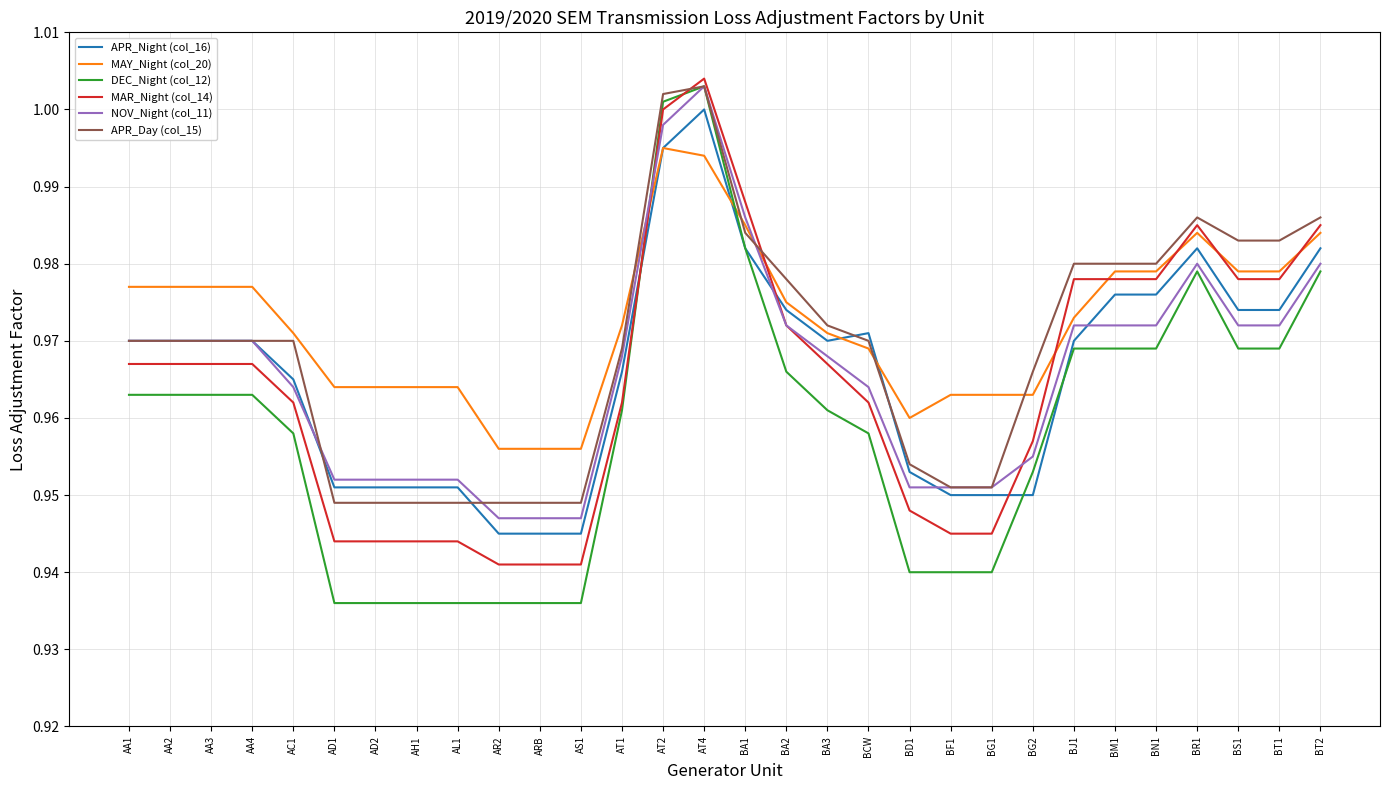

The value of MAR_Night (col_14) at BA3 is 1.7. True or false?

False